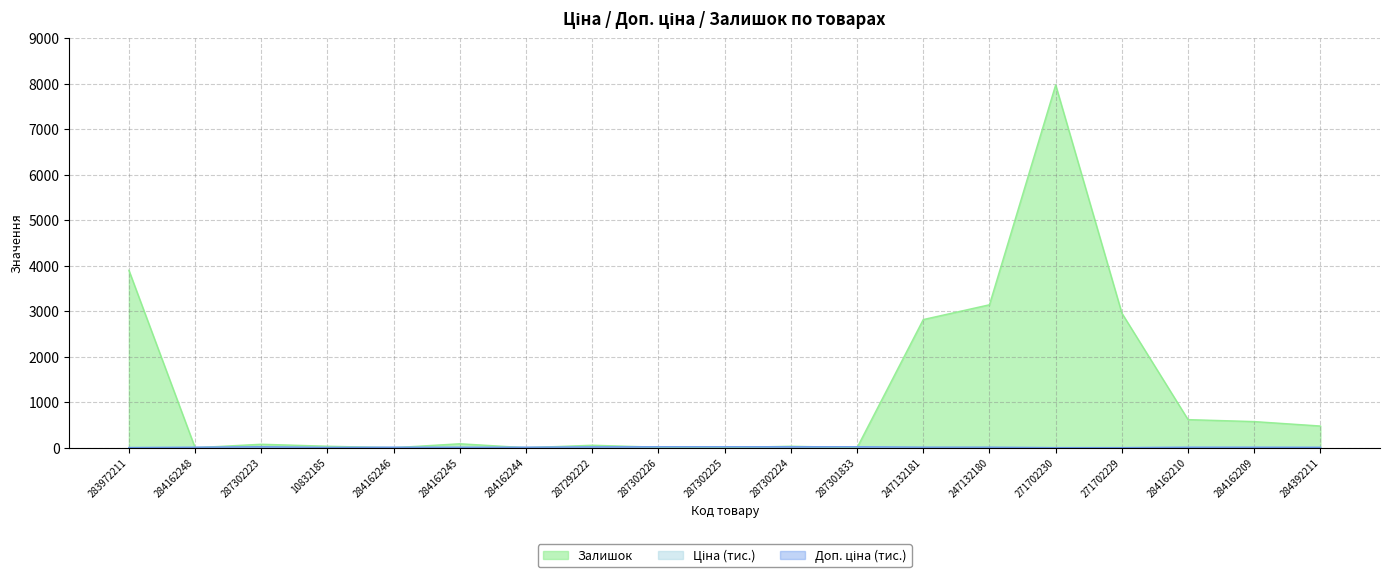

Reading left to right, extract all data points from this chart.

Ціна: 0.0	9.5	20.0	5.7	9.5	9.5	9.5	17.0	20.0	20.0	20.0	20.0	0.1	0.1	0.6	0.6	9.5	9.5	7.6
Доп. ціна: 3.2	9.5	20.0	5.7	9.5	9.5	9.5	17.0	20.0	20.0	20.0	20.0	11.4	11.4	1.1	1.1	9.5	9.5	7.6
Залишок: 3900.7	0.0	75.8	32.5	0.0	86.7	0.0	54.2	10.8	0.0	32.5	0.0	2817.2	3142.3	7974.8	2958.1	617.6	574.3	476.8